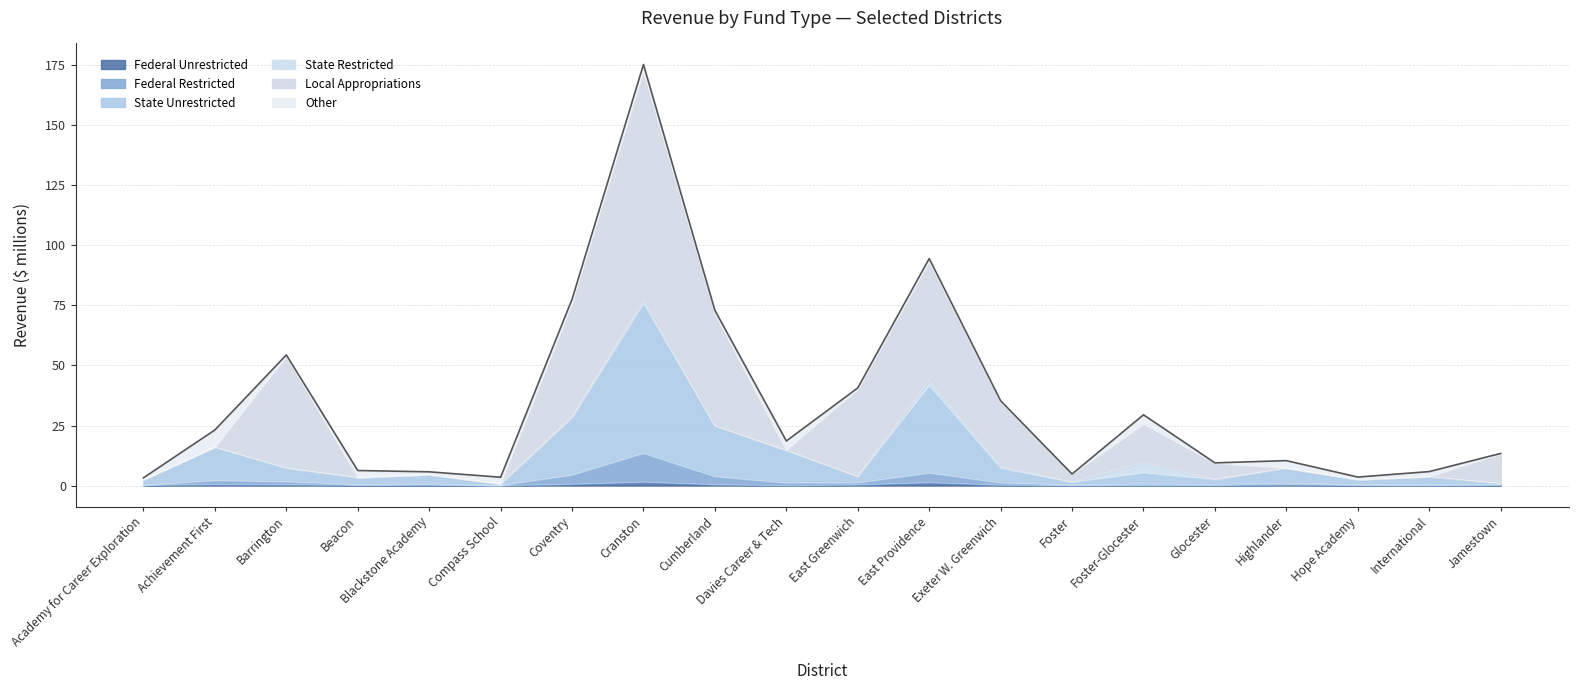

True or false: State Unrestricted and Federal Unrestricted cross at least once.

False